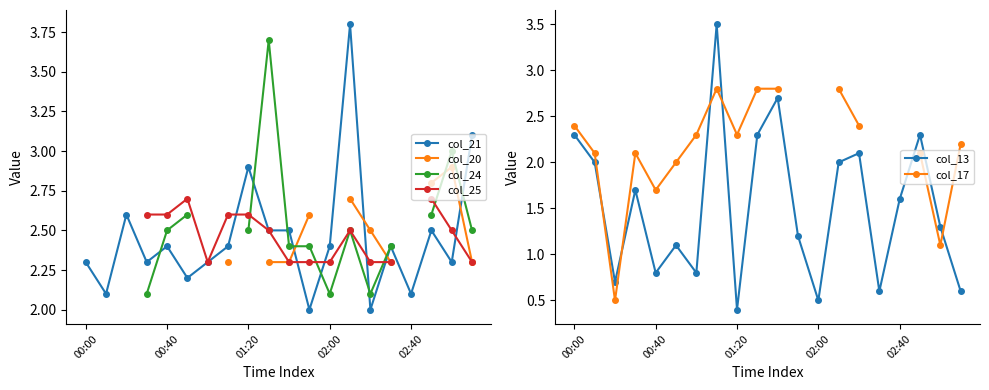

True or false: col_21 has more than 2 points higher than both neighbors.

True